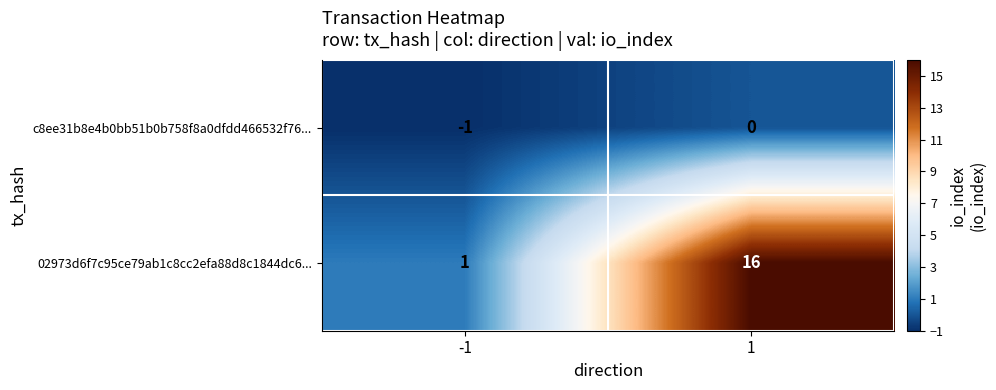

What is the sum of the 02973d6f7c95ce79ab1c8cc2efa88d8c1844dc6... values at 1 and -1?

17